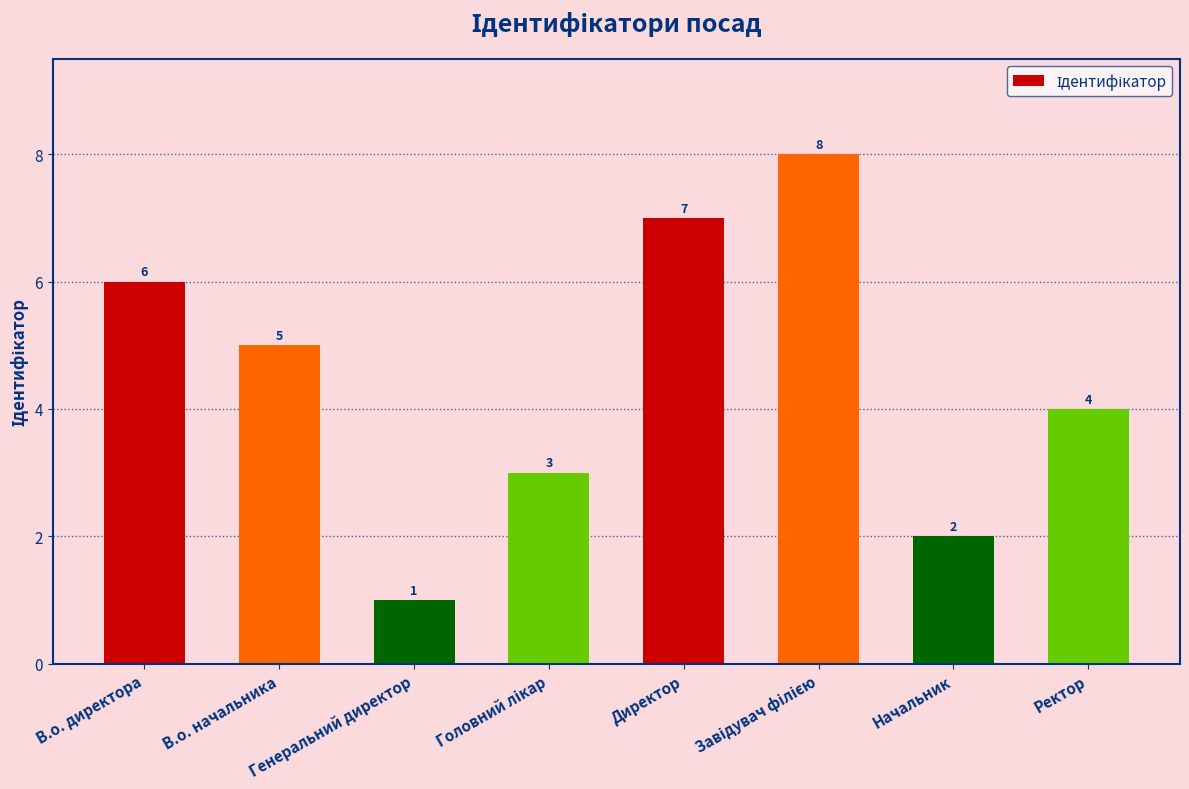

What is the value of the 3rd bar from the left?

1